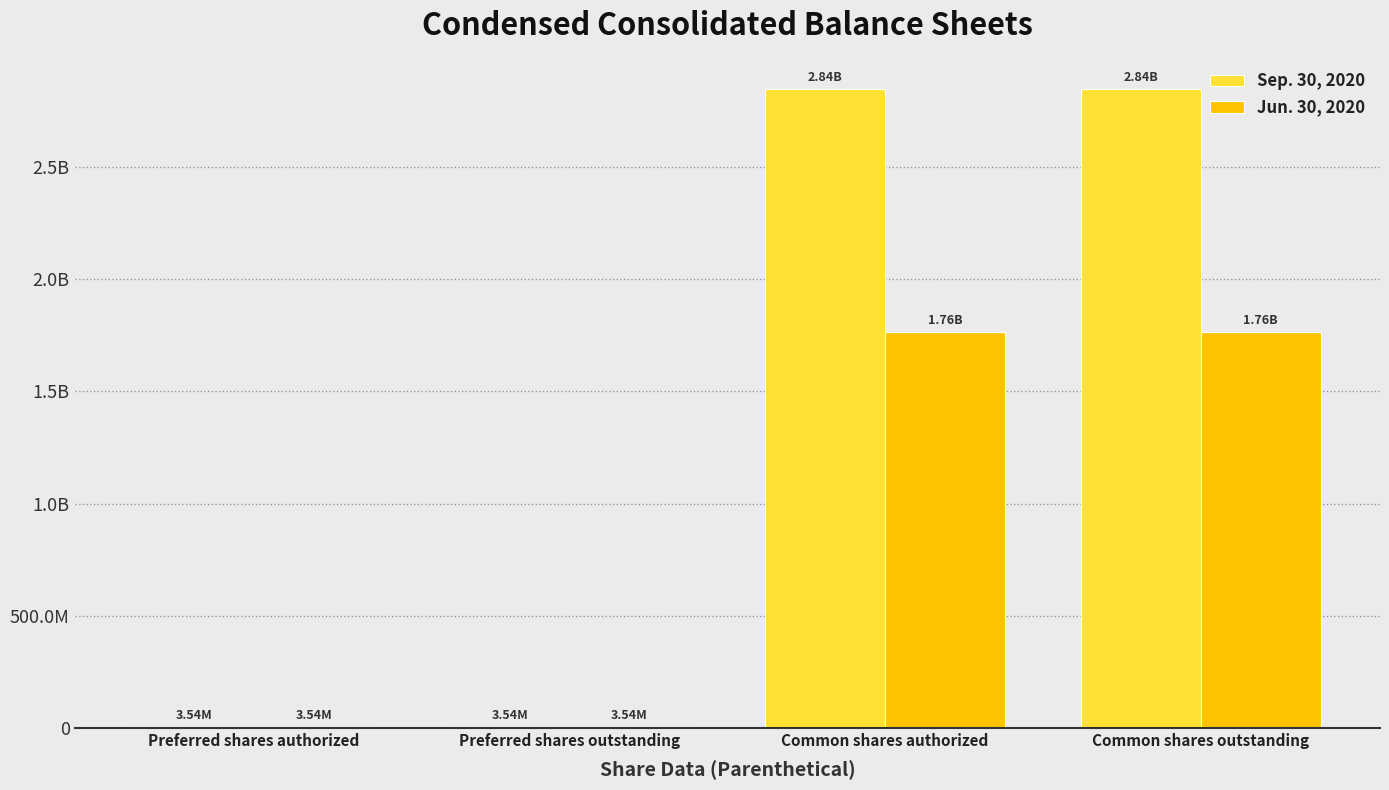

The Jun. 30, 2020 series shows 3541500 at Preferred shares outstanding. True or false?

True